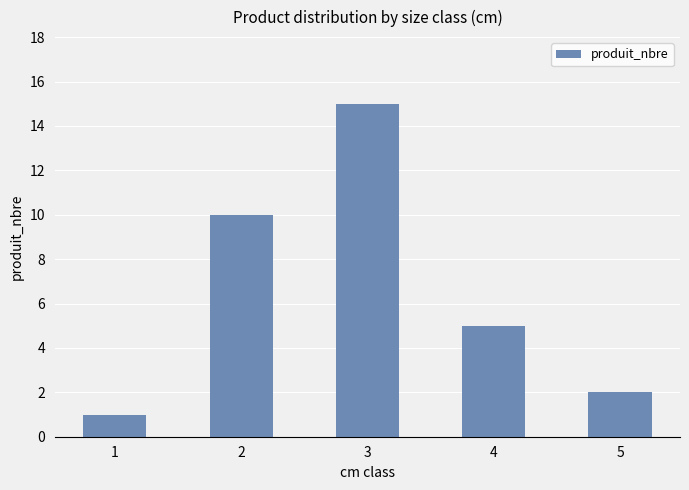

The value at 5 is 1. True or false?

False